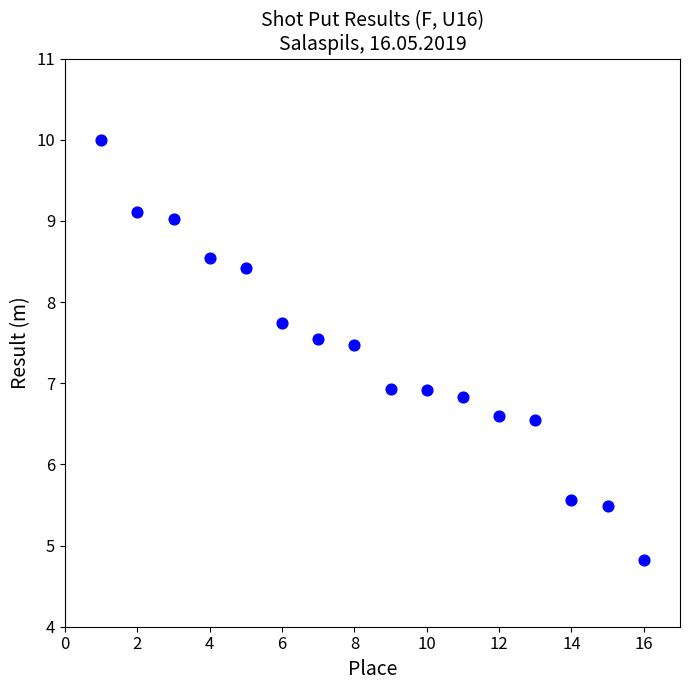

What is the range of Y values (max minus min)?

5.2